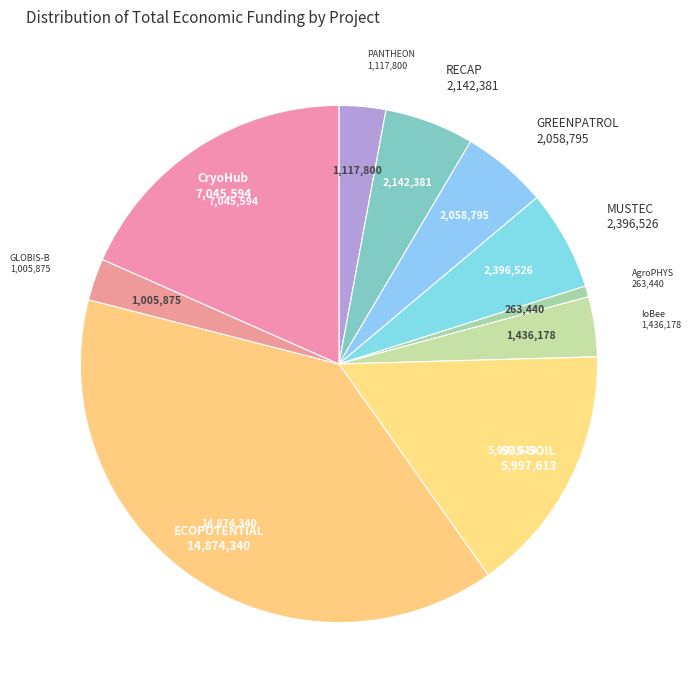

True or false: ECOPOTENTIAL accounts for 39% of the total.

True